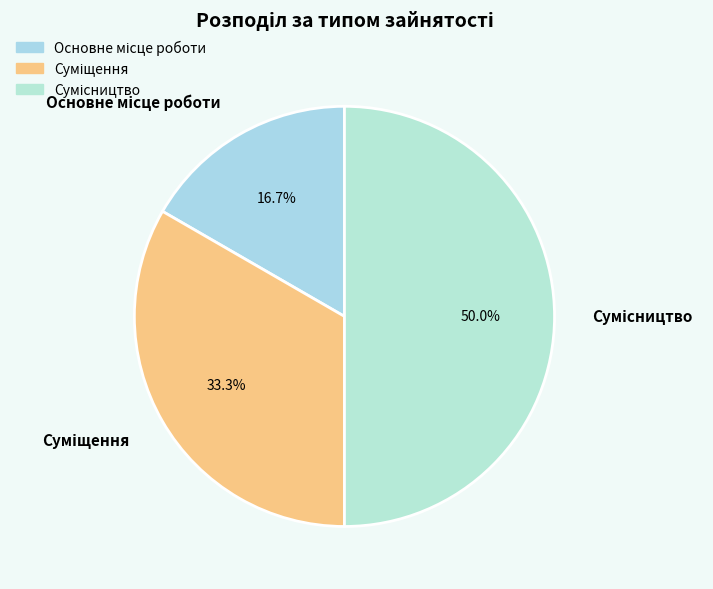

Is Суміщення the majority of the pie?

No